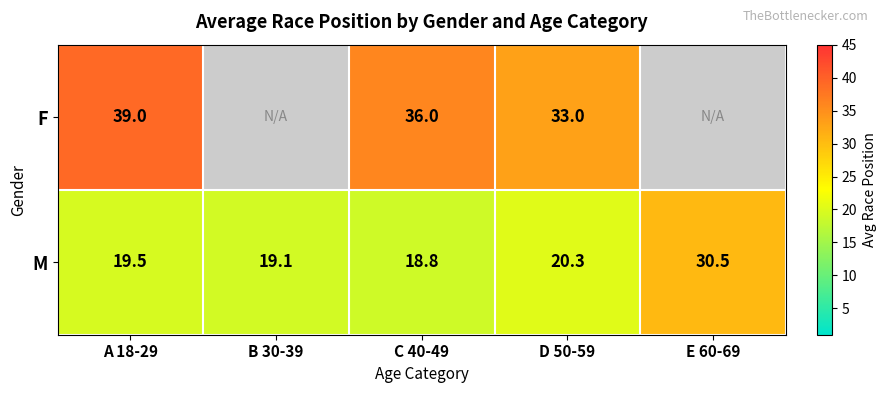

True or false: M has a value of 30.5 at E 60-69.

True